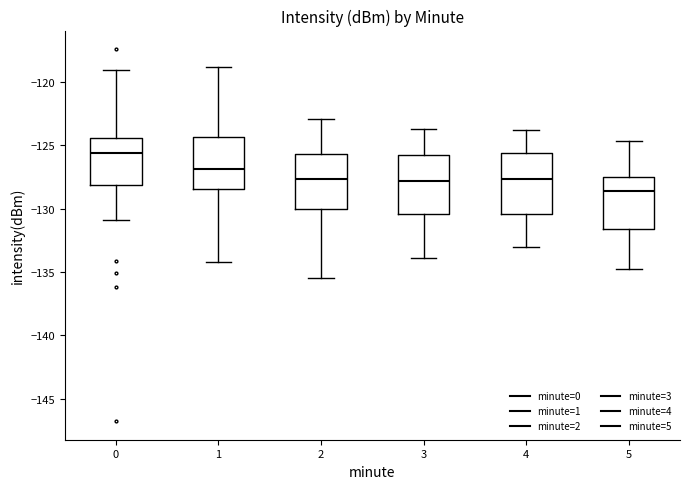

Reading left to right, transcribe this box plot: for each box, give where its median line is, the range the box spans, and where its two whiskers end, as read against the y-axis. The values are not printed on the chart, so give them approximately, as read against the axis.

0: median -125.5, box -128.0 to -124.5, whiskers -131.0 to -119.0
1: median -127.0, box -128.5 to -124.5, whiskers -134.0 to -119.0
2: median -127.5, box -130.0 to -125.5, whiskers -135.5 to -123.0
3: median -128.0, box -130.5 to -126.0, whiskers -134.0 to -123.5
4: median -127.5, box -130.5 to -125.5, whiskers -133.0 to -124.0
5: median -128.5, box -131.5 to -127.5, whiskers -135.0 to -124.5